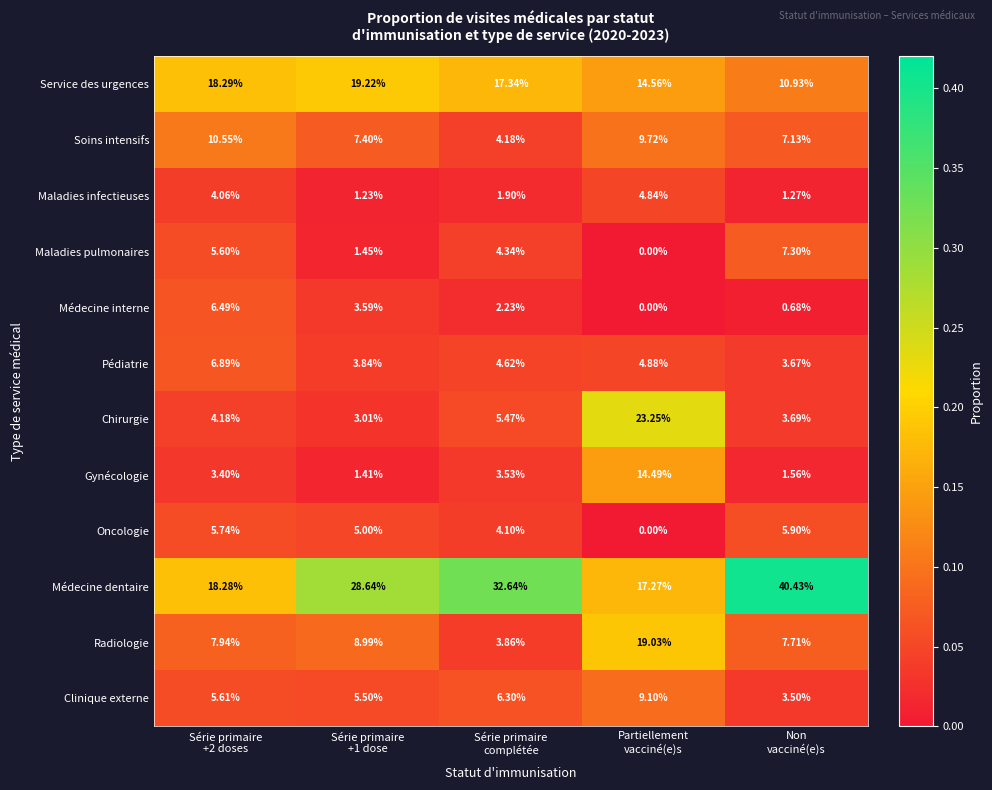

Which series has the widest spread of values?

Médecine dentaire